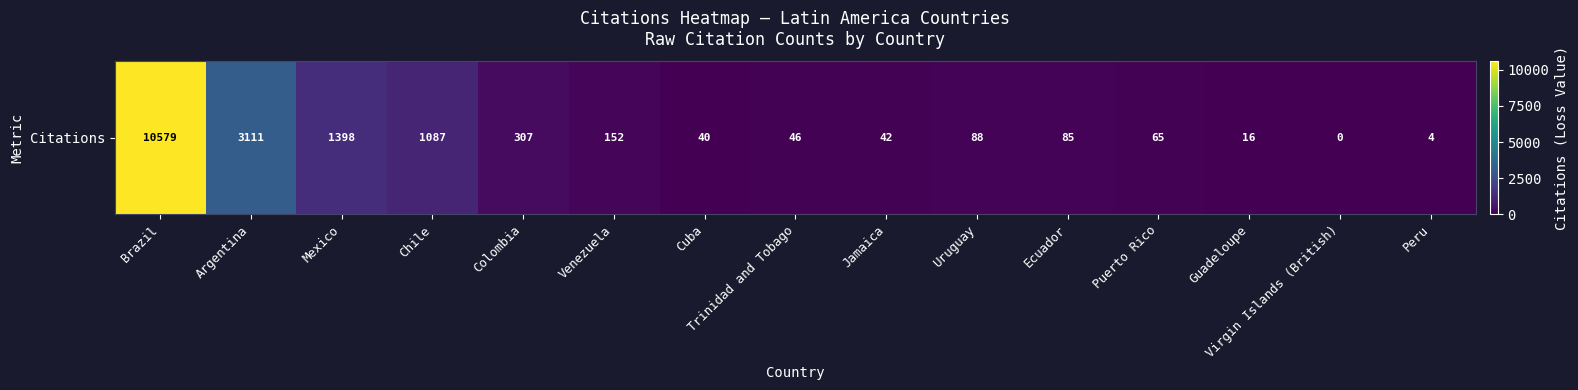

Where is the data nearest to the value 5289?

Argentina